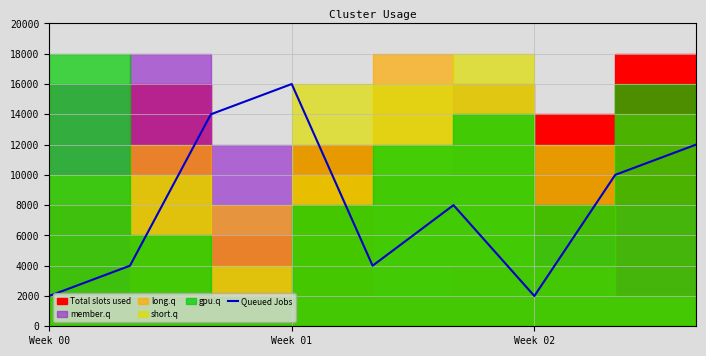

True or false: Queued Jobs has a value of 2000 at Week 00.

True